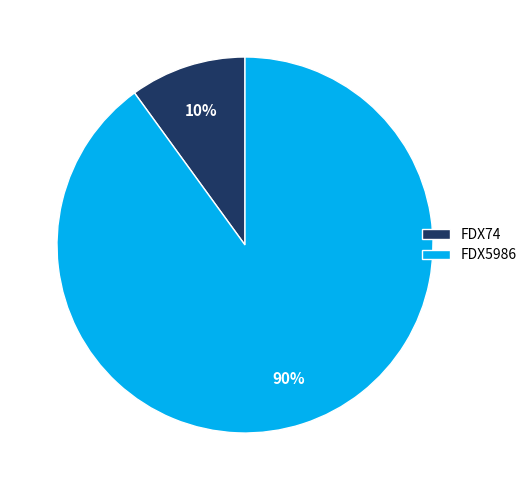

Rank the categories by value from lowest to highest.

FDX74, FDX5986